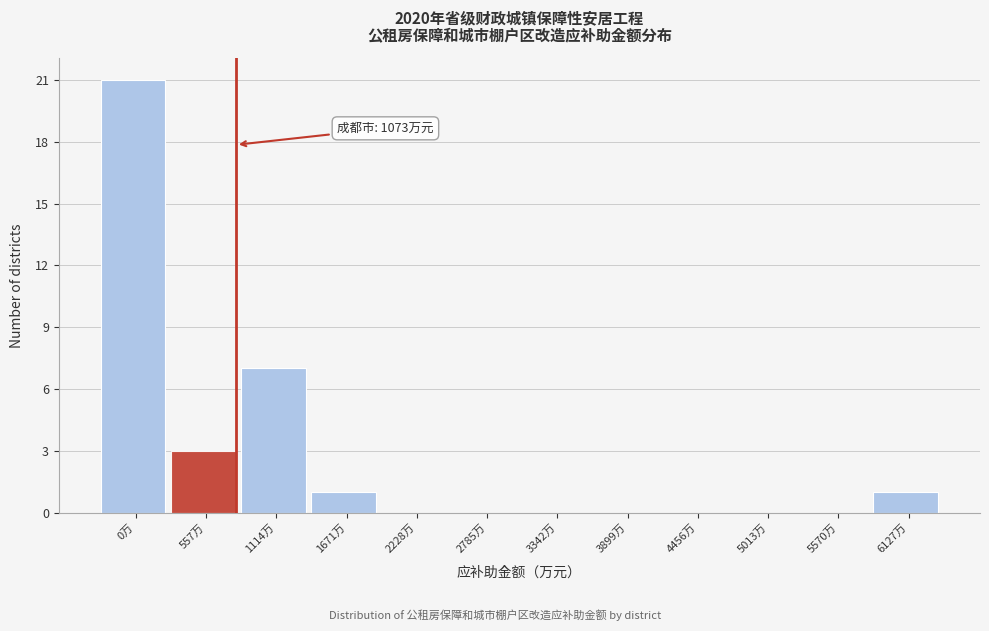

Reading left to right, transcribe all the data shown in this chart.

0万=21	557万=3	1114万=7	1671万=1	2228万=0	2785万=0	3342万=0	3899万=0	4456万=0	5013万=0	5570万=0	6127万=1